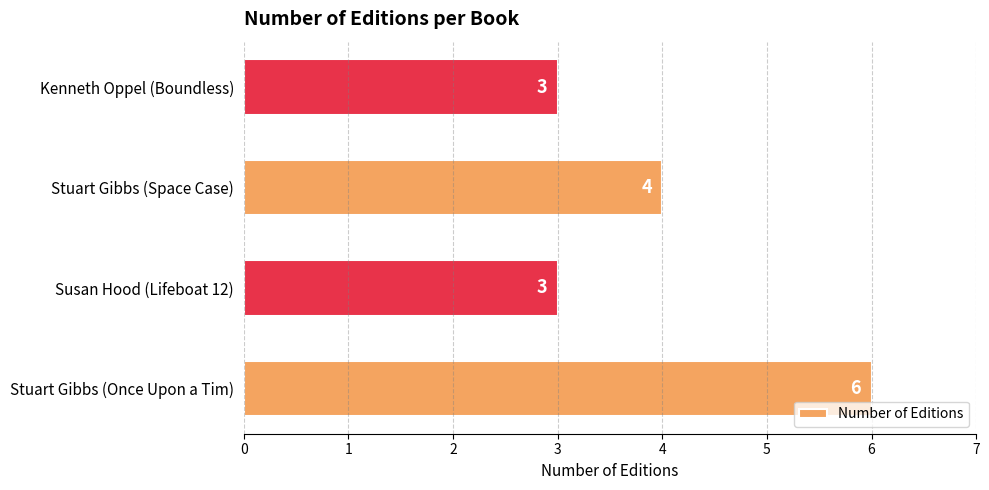

Approximately how many times larger is the value at Stuart Gibbs (Once Upon a Tim) compared to Susan Hood (Lifeboat 12)?

2.0